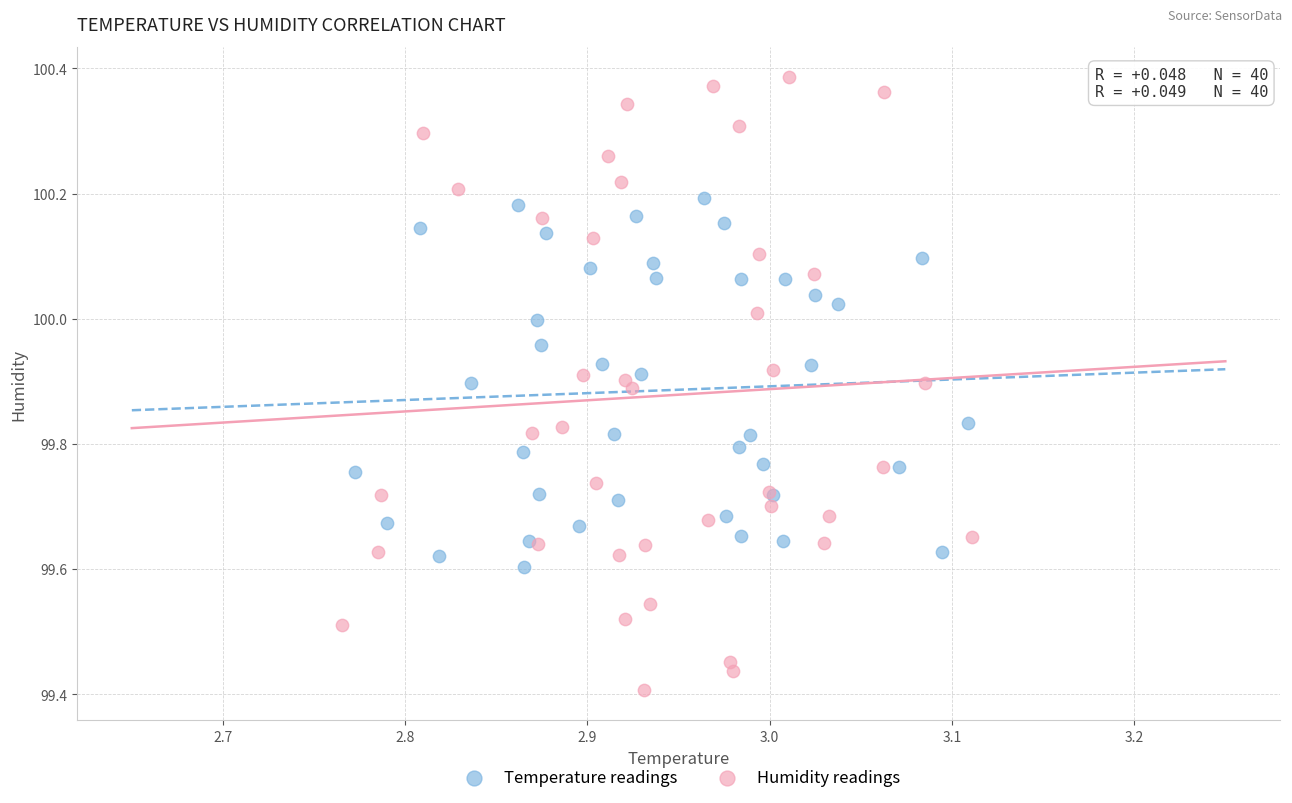

Which series contains the highest Y value?

Humidity readings